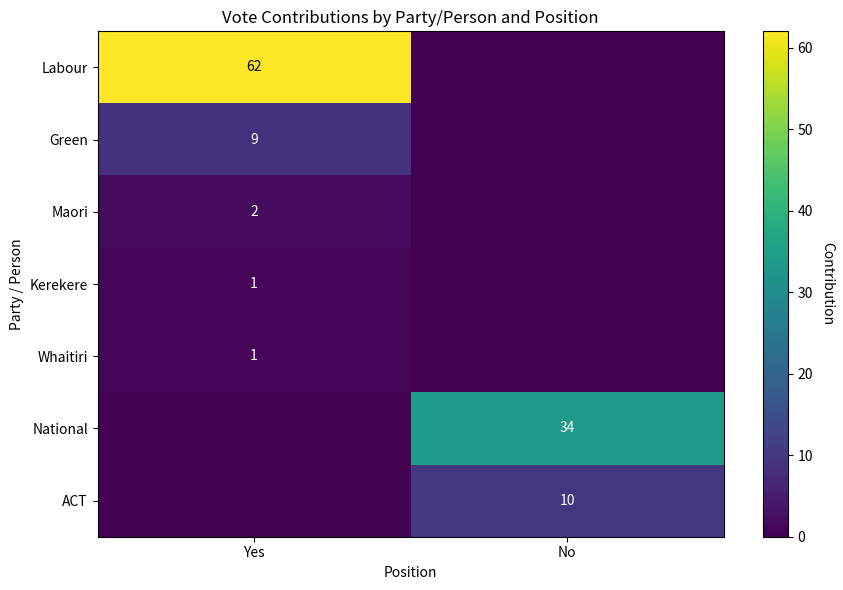

The National series shows 34 at No. True or false?

True